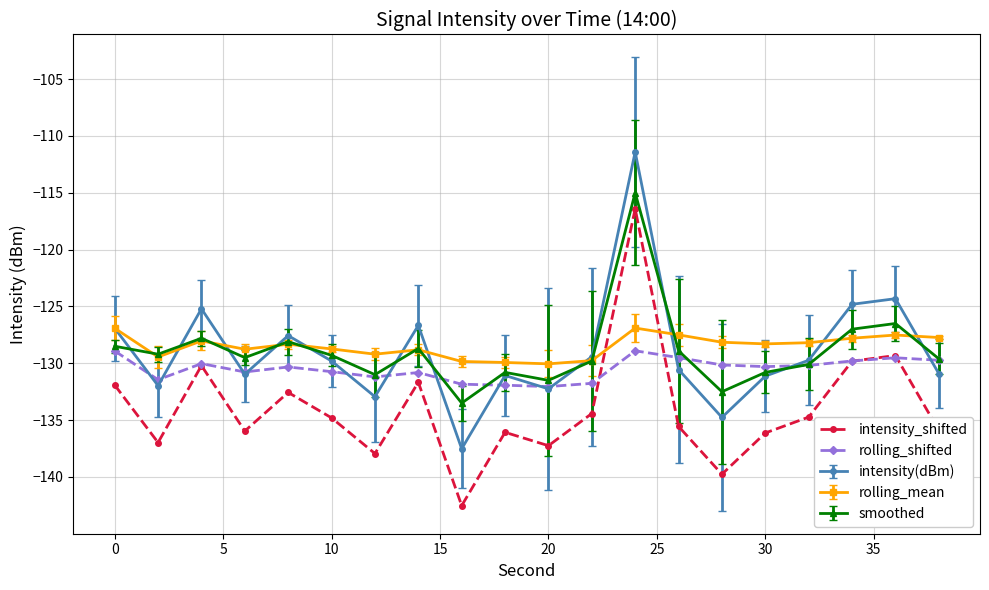

How many lines are shown in the chart?

5